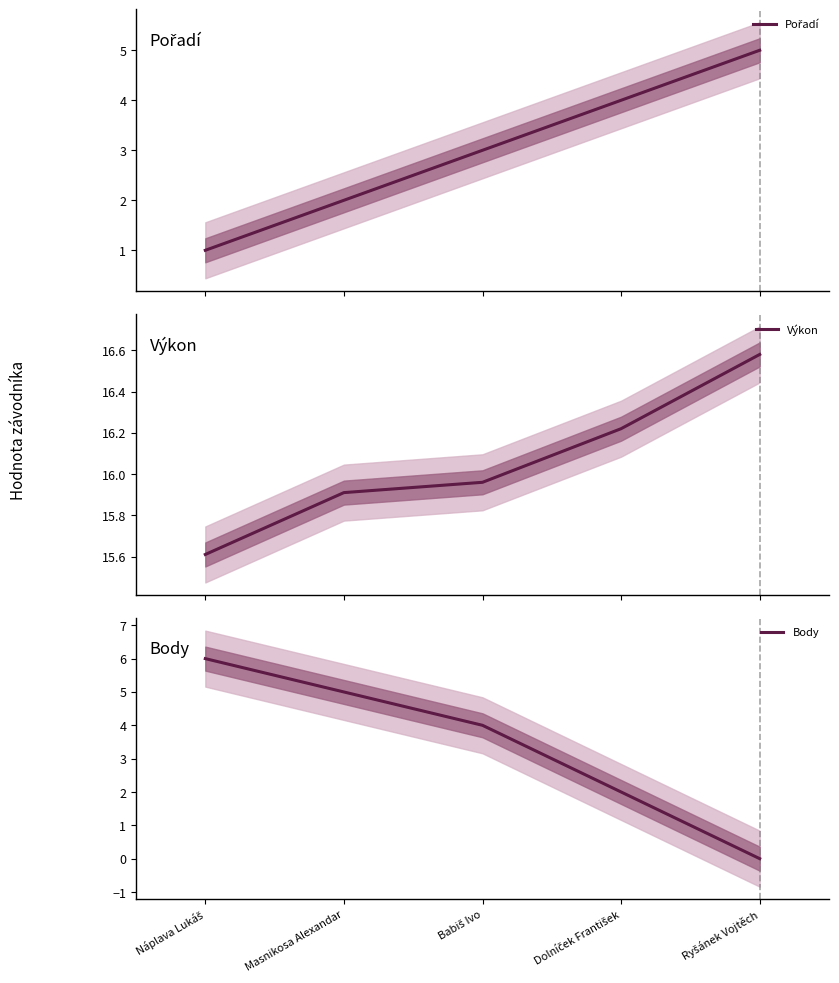

Which series has the largest total across all categories?

Výkon